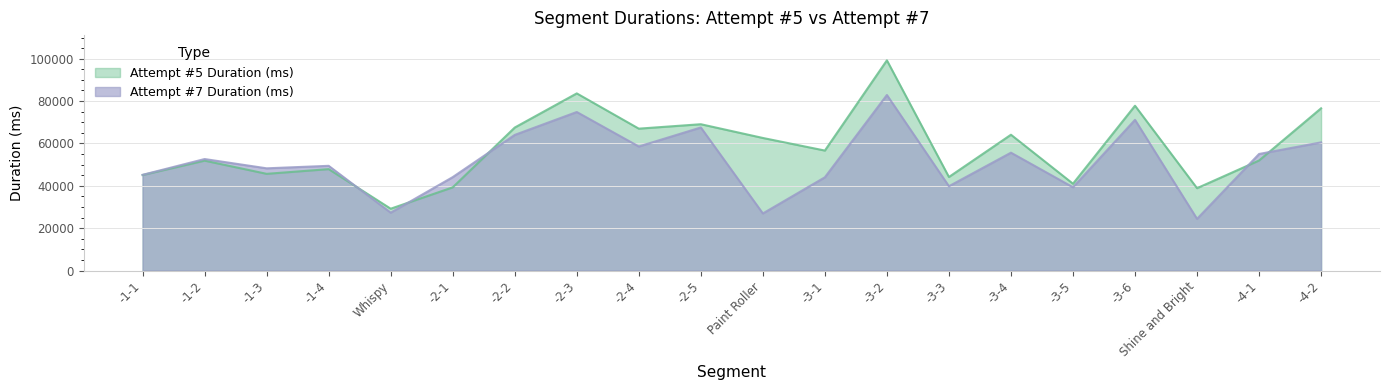

What position from the left is -1-1?

1